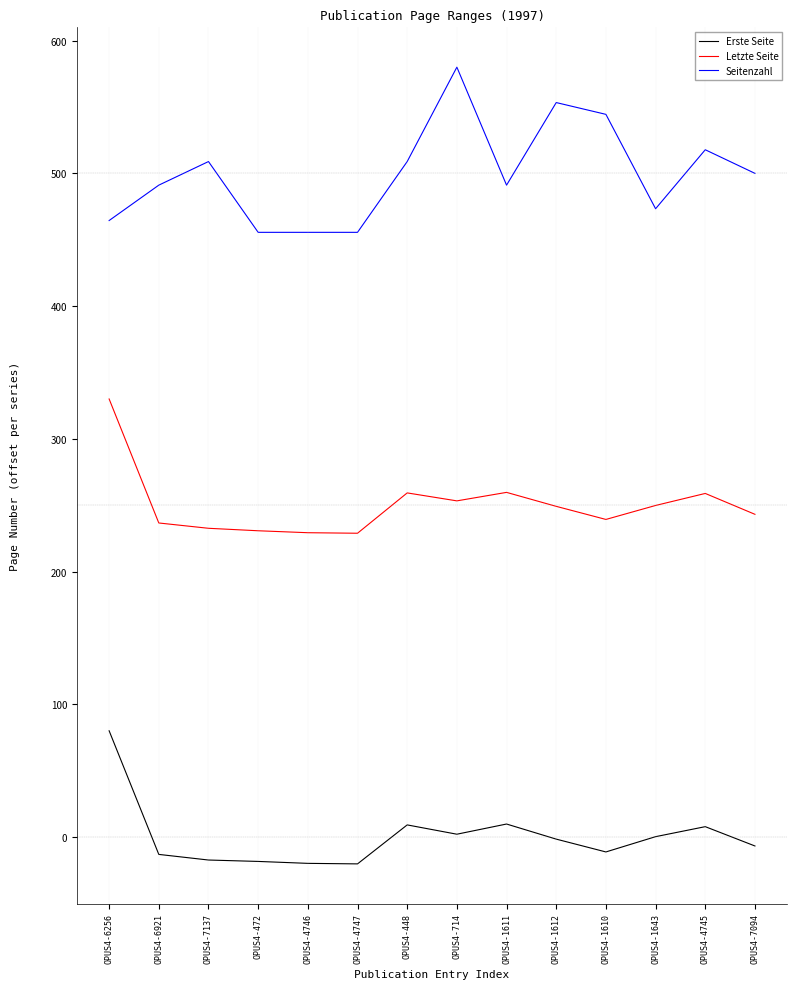

Which series has the largest range (max minus min)?

Seitenzahl